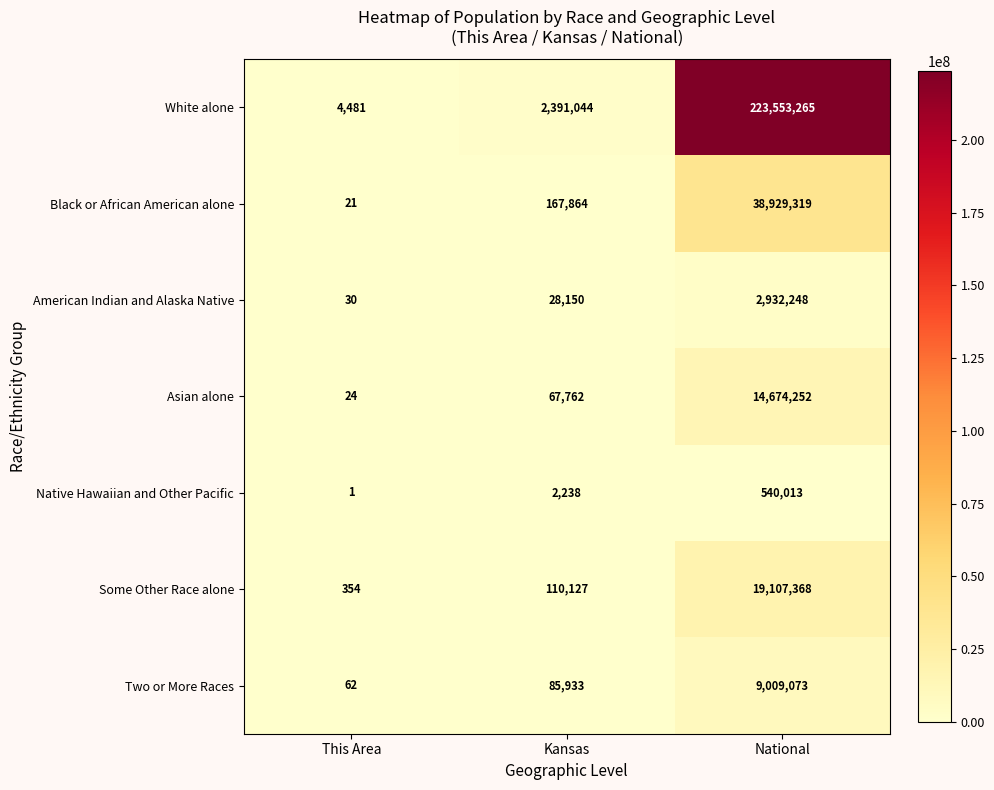

Reading left to right, extract all data points from this chart.

White alone: This Area=4481	Kansas=2391044	National=223553265
Black or African American alone: This Area=21	Kansas=167864	National=38929319
American Indian and Alaska Native: This Area=30	Kansas=28150	National=2932248
Asian alone: This Area=24	Kansas=67762	National=14674252
Native Hawaiian and Other Pacific: This Area=1	Kansas=2238	National=540013
Some Other Race alone: This Area=354	Kansas=110127	National=19107368
Two or More Races: This Area=62	Kansas=85933	National=9009073